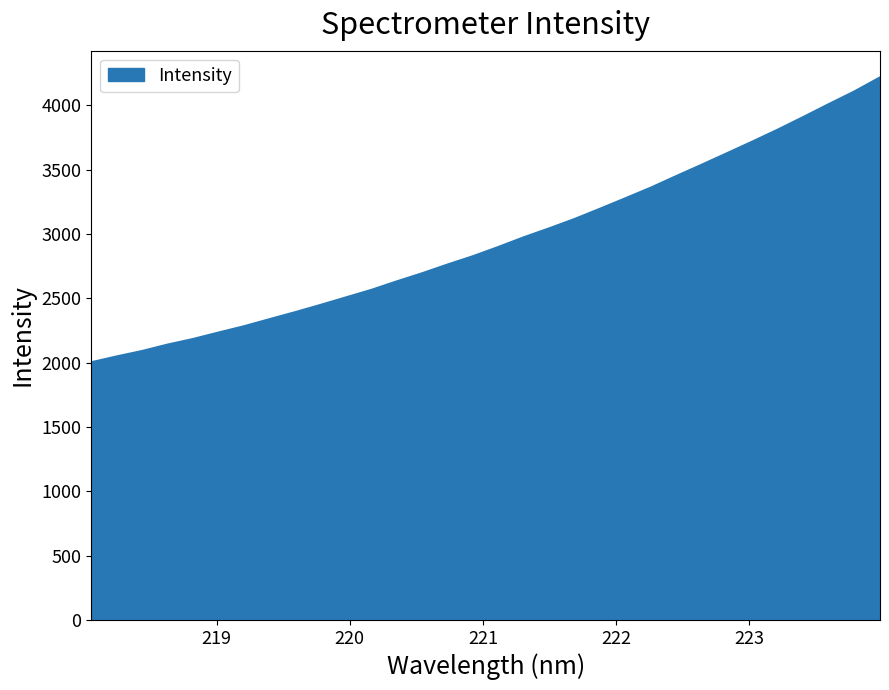

How many lines are shown in the chart?

1